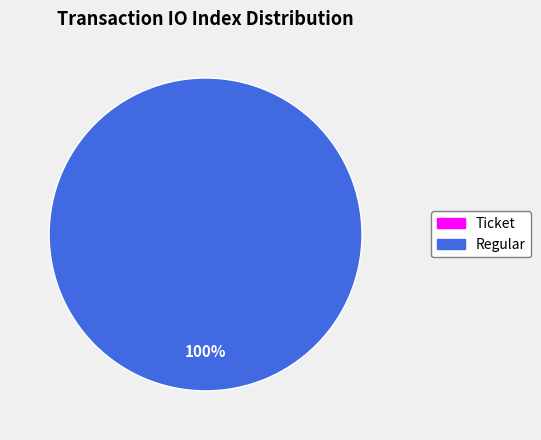

What is the majority slice?

Regular